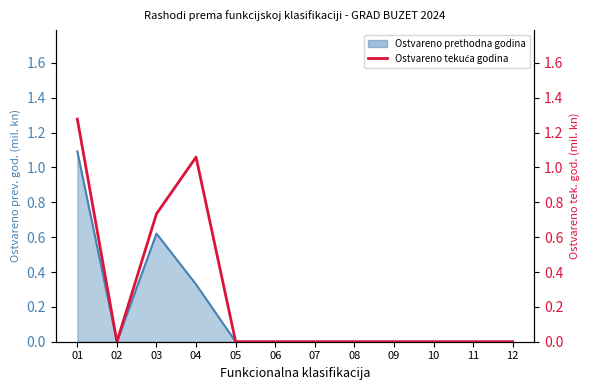

Where is the first local maximum?

04